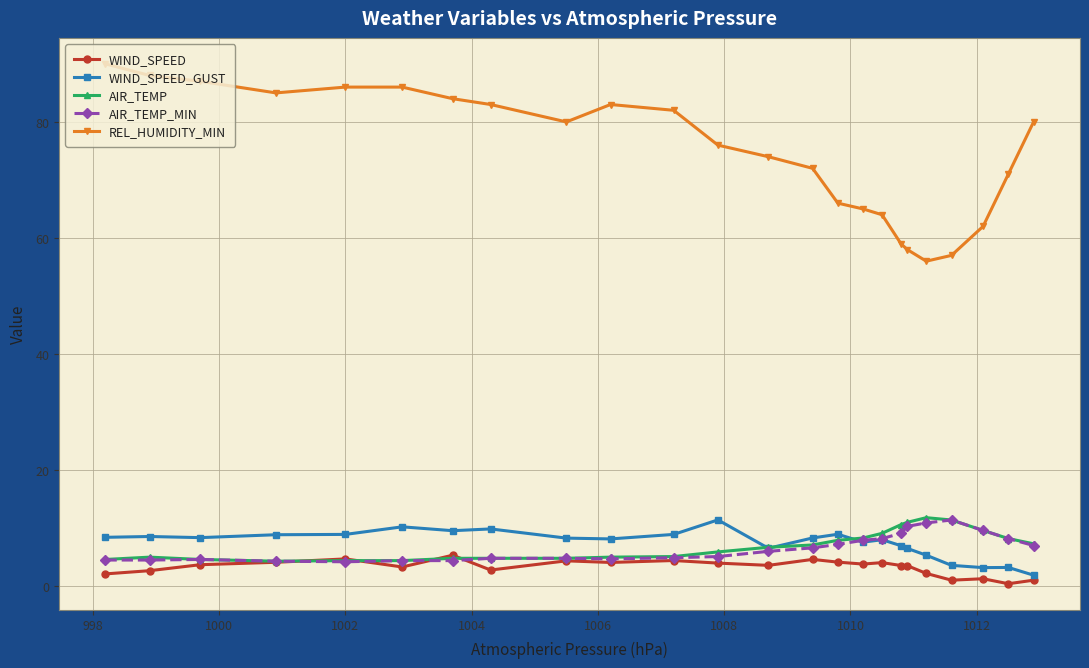

What are all the series names shown in the legend?

WIND_SPEED, WIND_SPEED_GUST, AIR_TEMP, AIR_TEMP_MIN, REL_HUMIDITY_MIN